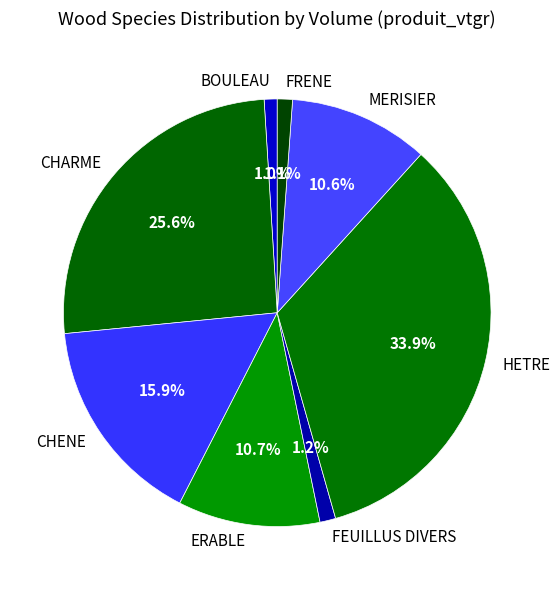

Which has a higher value, HETRE or FRENE?

HETRE